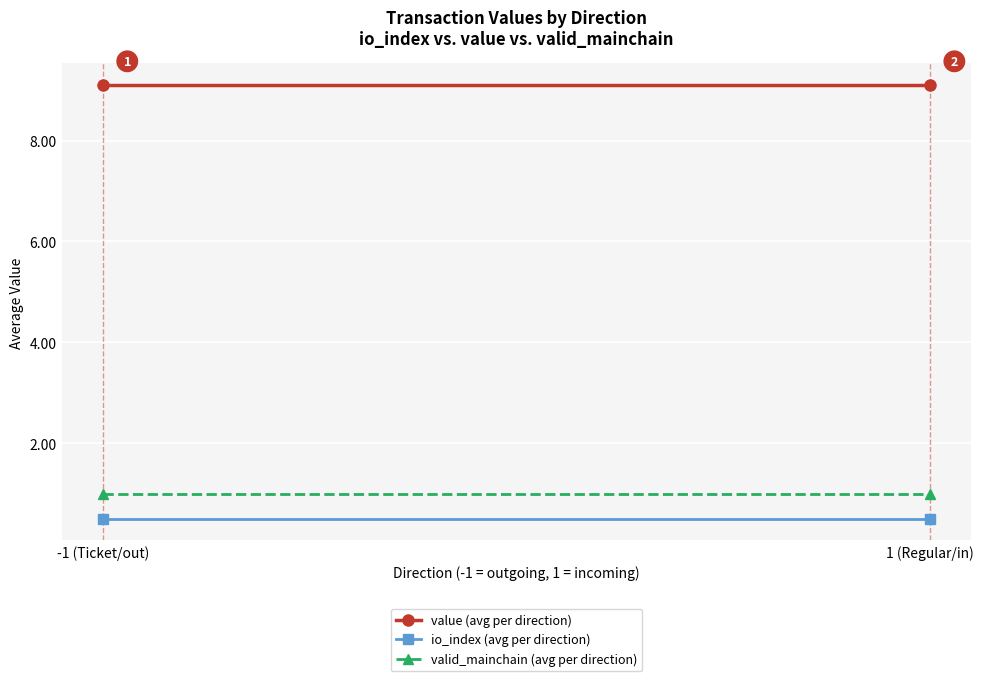

What is the label of the 1st point from the right?

1 (Regular/in)